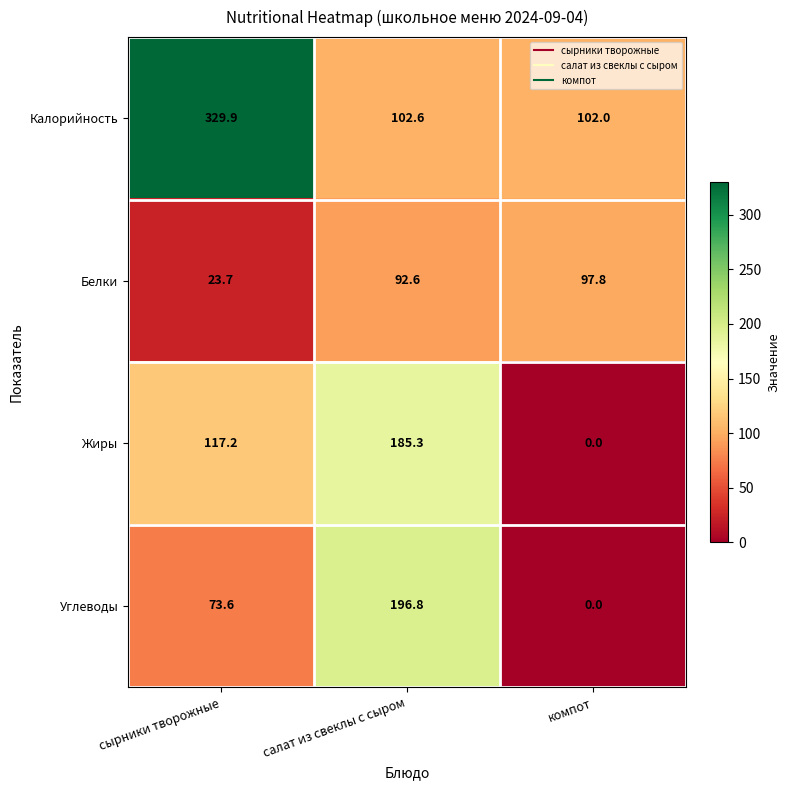

At which label is Белки closest to 60?

салат из свеклы с сыром